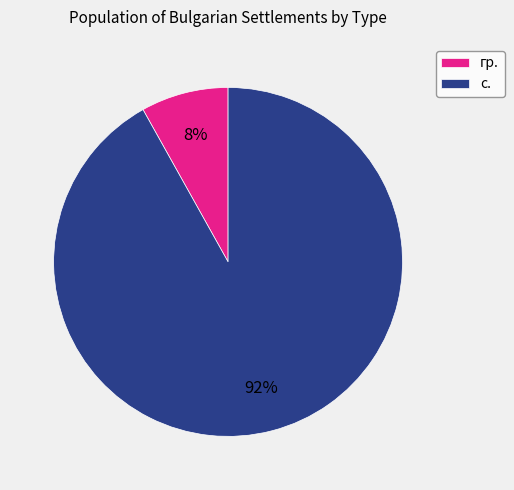

How many segments does this pie chart have?

2